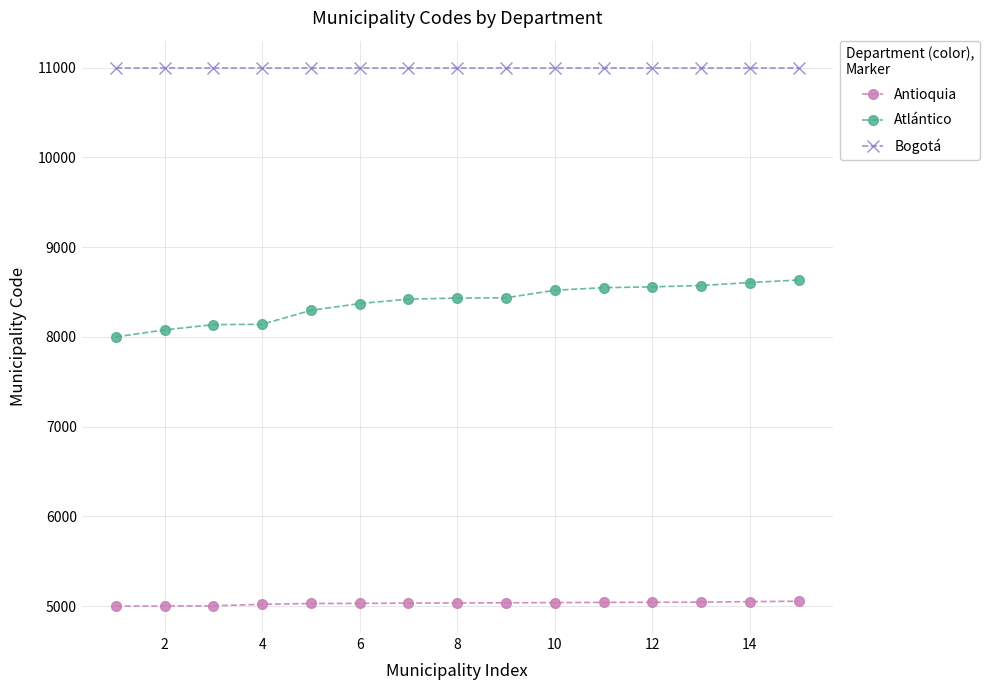

What is the average value of the Atlántico series?

8384